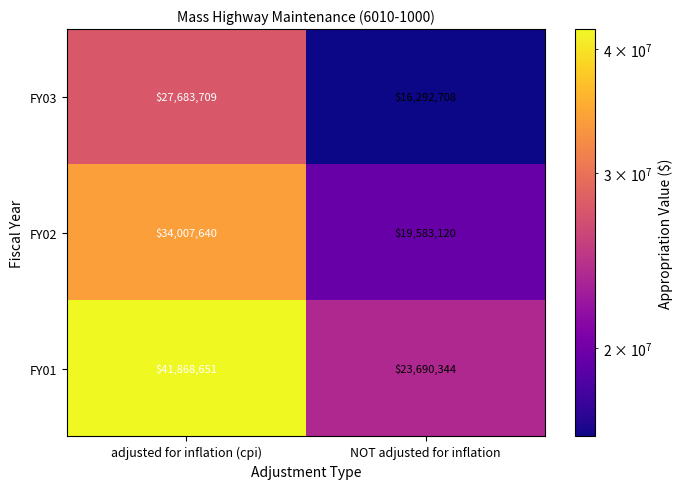

What is the total value across all series at NOT adjusted for inflation?

59566172